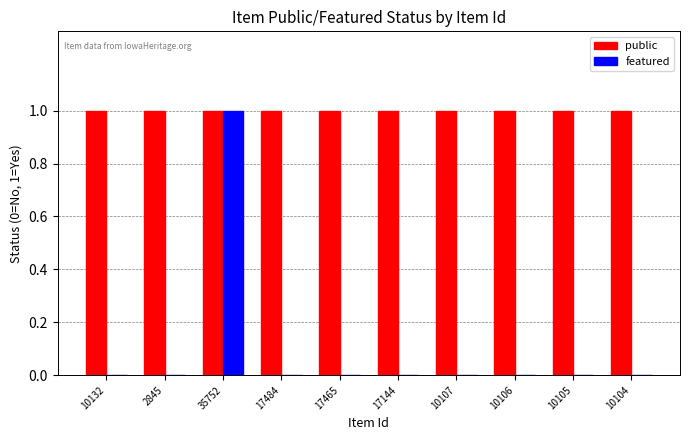

The public series shows 1 at 10107. True or false?

True